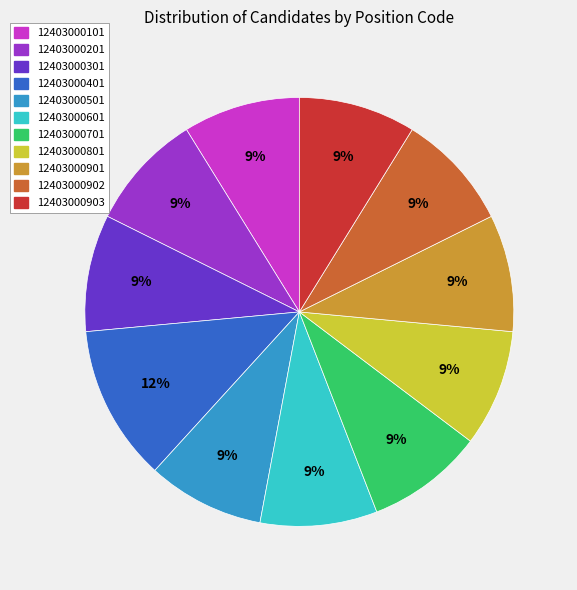

Which category has the biggest portion of the pie?

12403000401